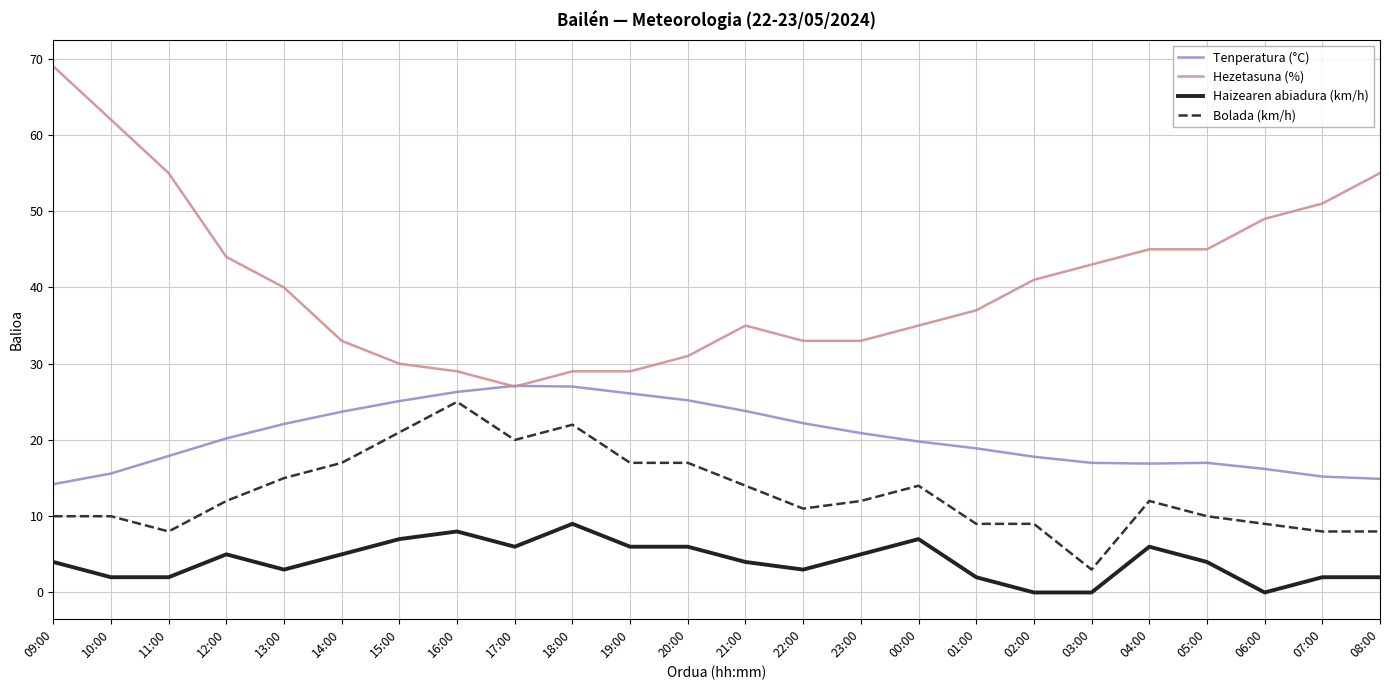

The value of Haizearen abiadura (km/h) at 12:00 is 5.0. True or false?

True